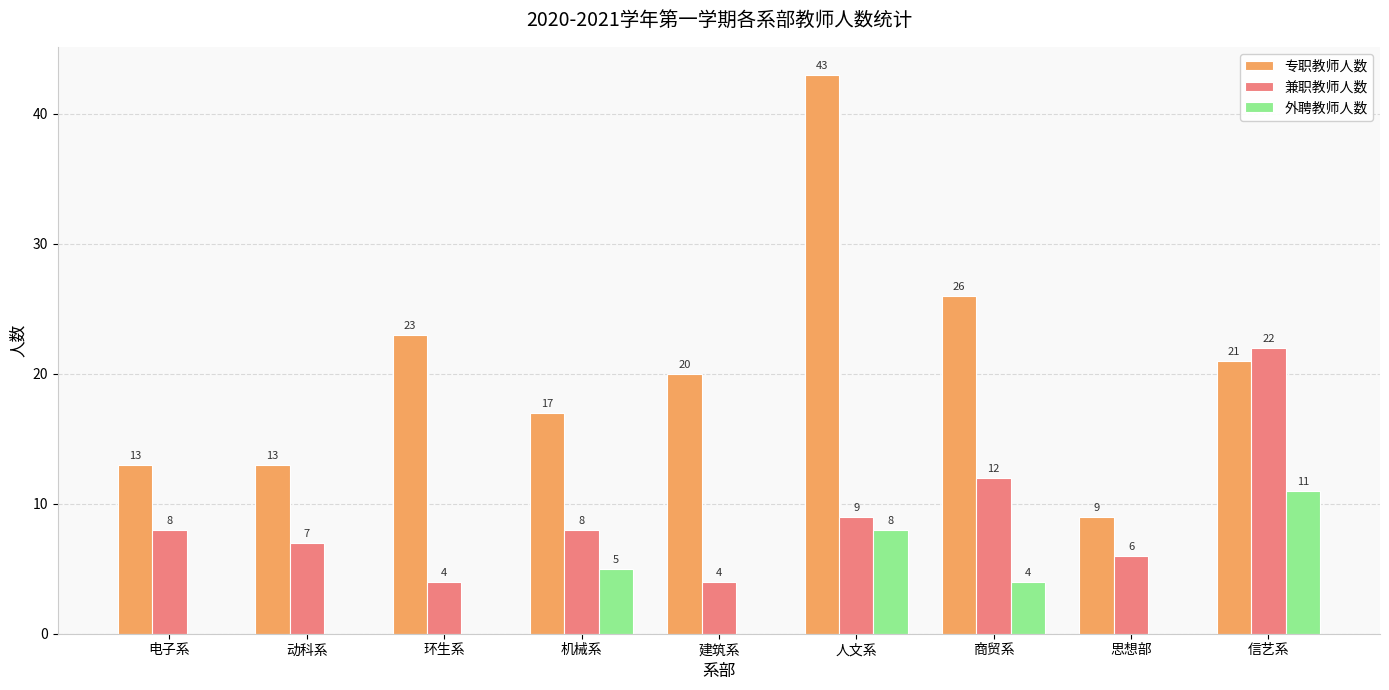

Which series has the largest total across all categories?

专职教师人数